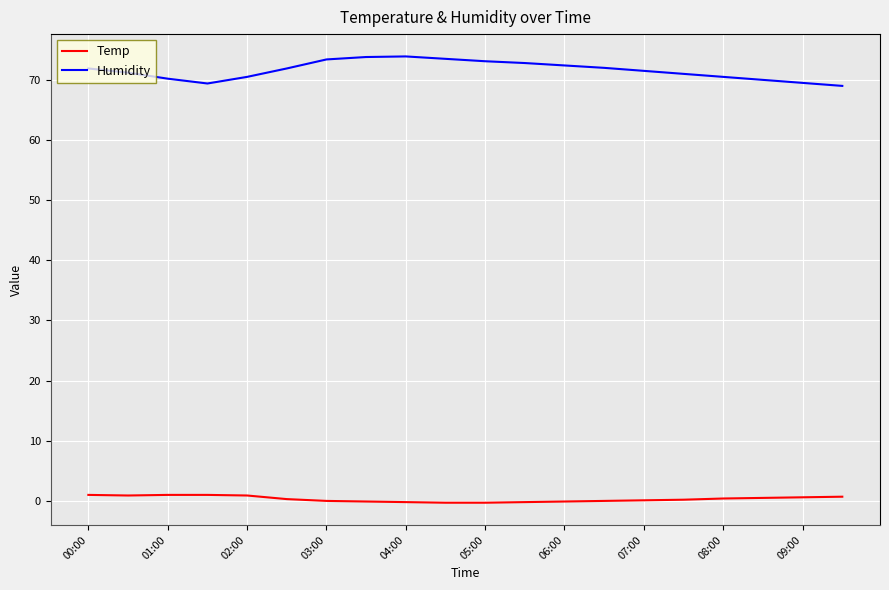

Which series has the widest spread of values?

Humidity